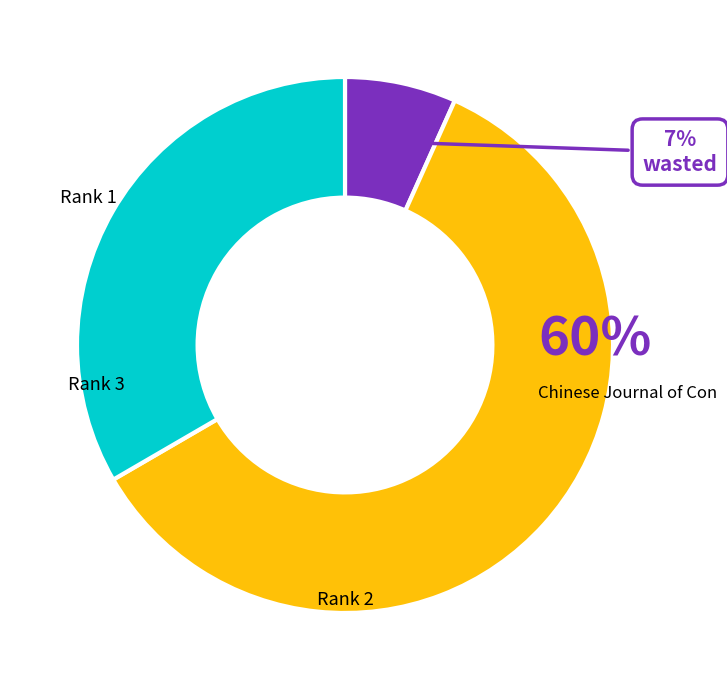

Count the number of slices in the pie.

3